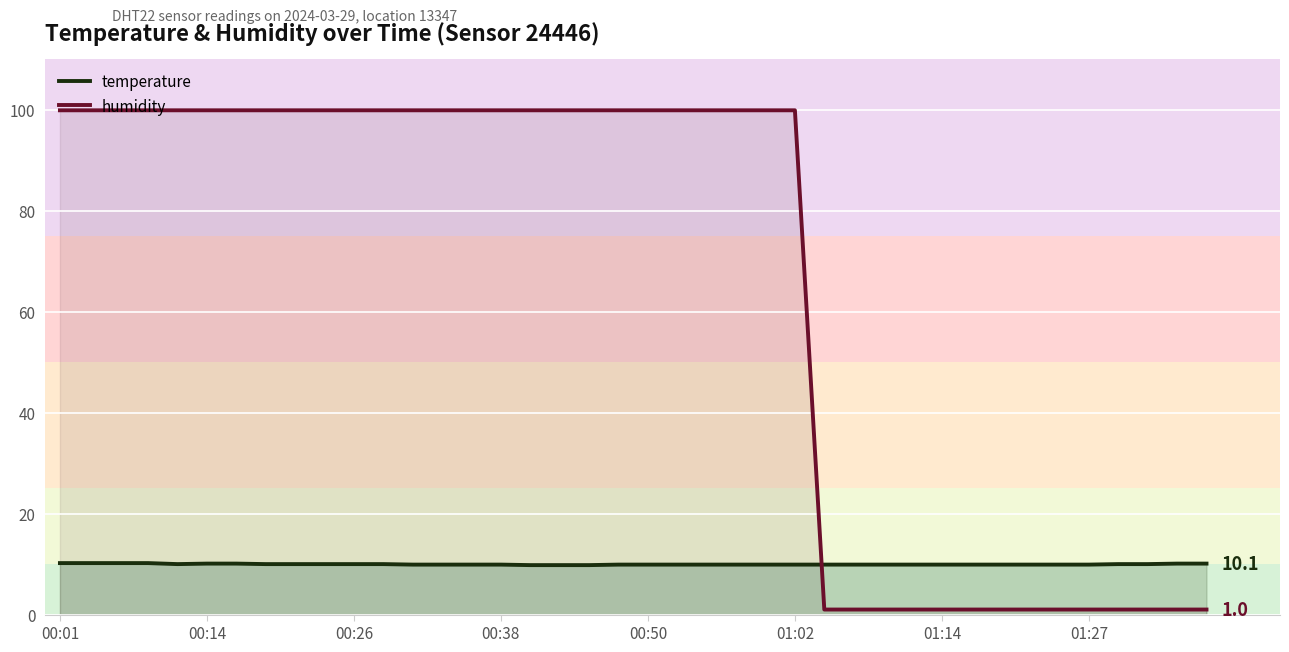

What are all the series names shown in the legend?

temperature, humidity